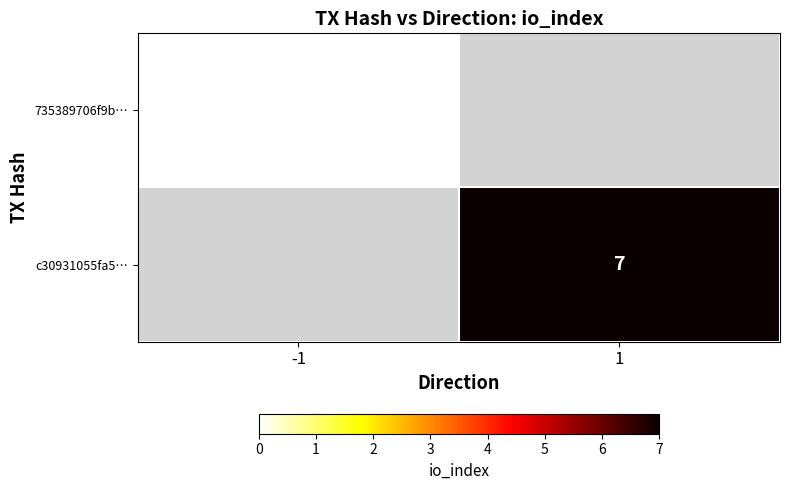

Which category has the lowest value across all series?

-1